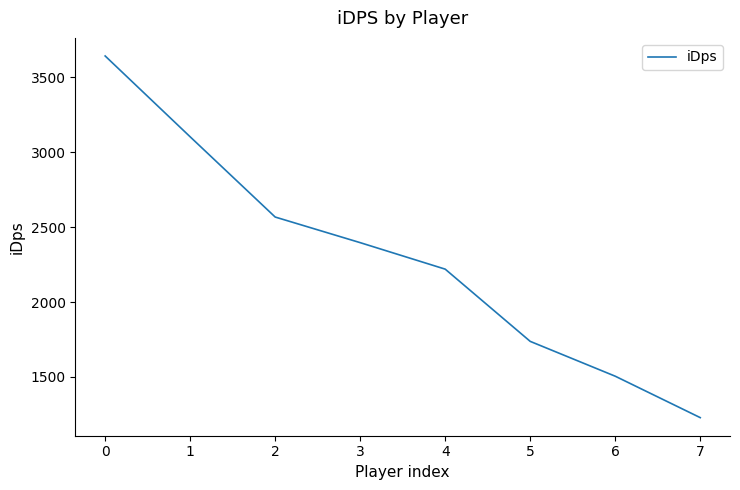

Rank the categories by value from lowest to highest.

7, 6, 5, 4, 3, 2, 1, 0